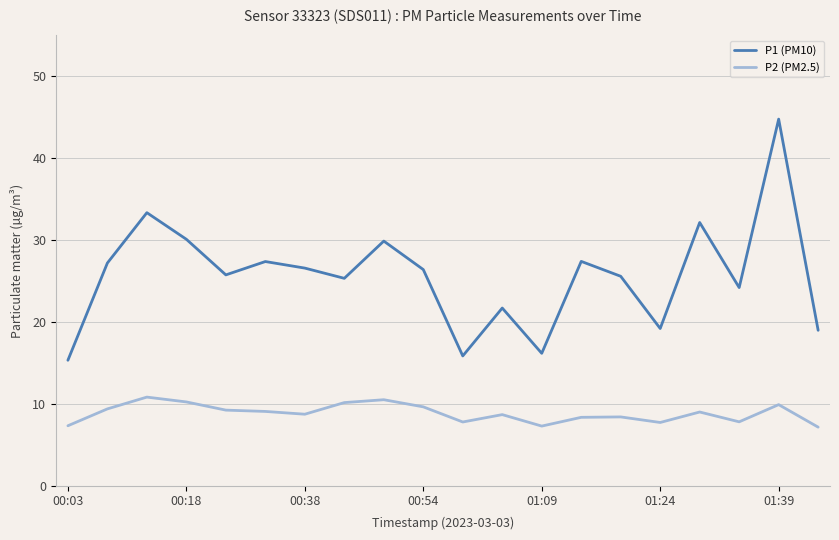

Which series has the largest range (max minus min)?

P1 (PM10)